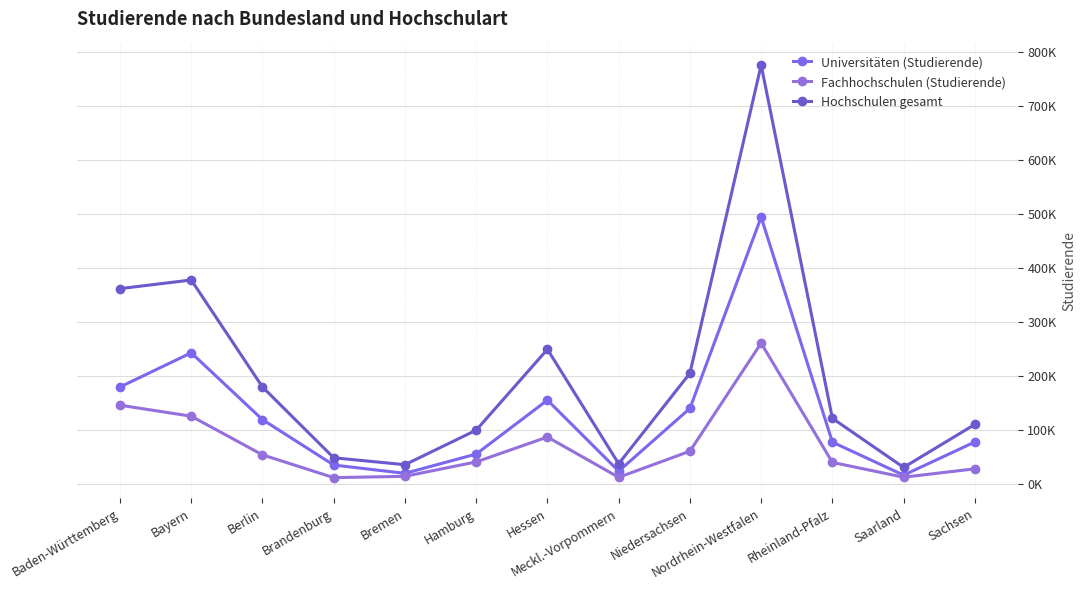

Reading left to right, transcribe all the data shown in this chart.

Universitäten (Studierende): Baden-Württemberg=180083	Bayern=243419	Berlin=119652	Brandenburg=35581	Bremen=20155	Hamburg=55902	Hessen=155755	Meckl.-Vorpommern=24254	Niedersachsen=140474	Nordrhein-Westfalen=494515	Rheinland-Pfalz=78025	Saarland=16826	Sachsen=78298
Fachhochschulen (Studierende): Baden-Württemberg=146373	Bayern=126008	Berlin=54442	Brandenburg=12249	Bremen=14695	Hamburg=41389	Hessen=87410	Meckl.-Vorpommern=12869	Niedersachsen=61183	Nordrhein-Westfalen=261301	Rheinland-Pfalz=40470	Saarland=13051	Sachsen=28607
Hochschulen gesamt: Baden-Württemberg=362194	Bayern=378203	Berlin=180096	Brandenburg=49017	Bremen=36228	Hamburg=100133	Hessen=249810	Meckl.-Vorpommern=38008	Niedersachsen=205497	Nordrhein-Westfalen=776114	Rheinland-Pfalz=122119	Saarland=31182	Sachsen=110849